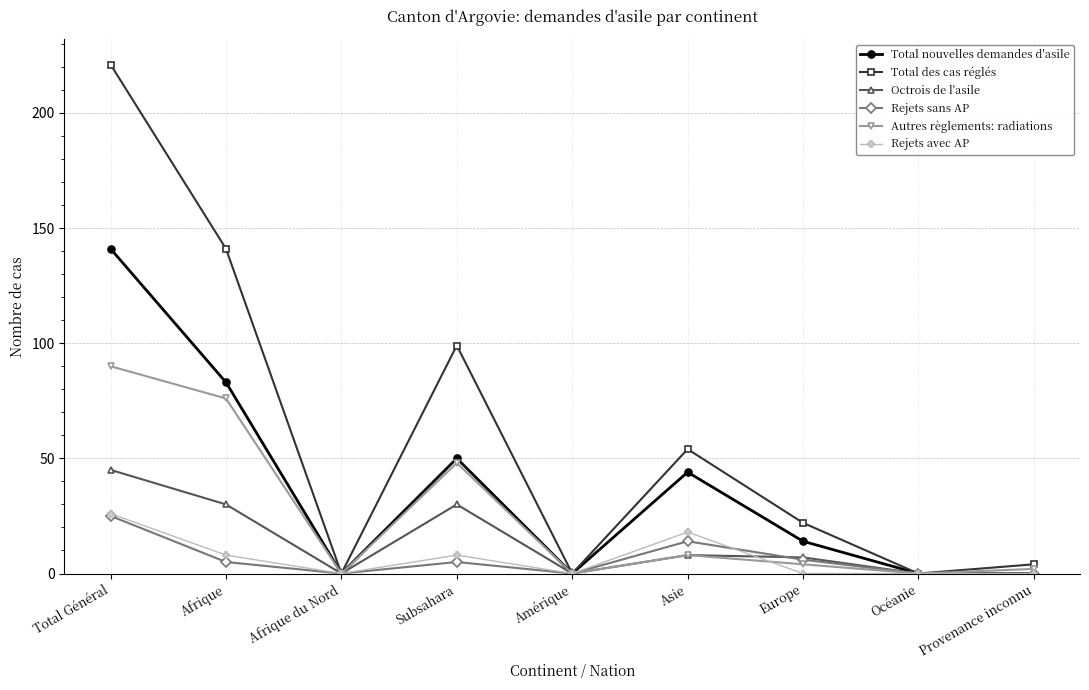

What is the difference between the maximum and minimum values in the Total nouvelles demandes d'asile series?

141